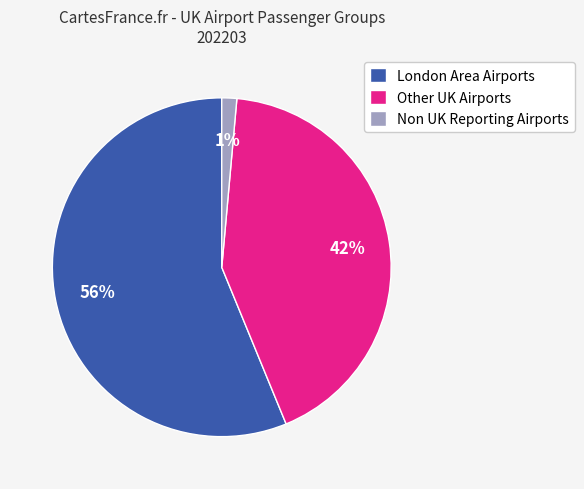

What is the largest slice in the pie chart?

London Area Airports